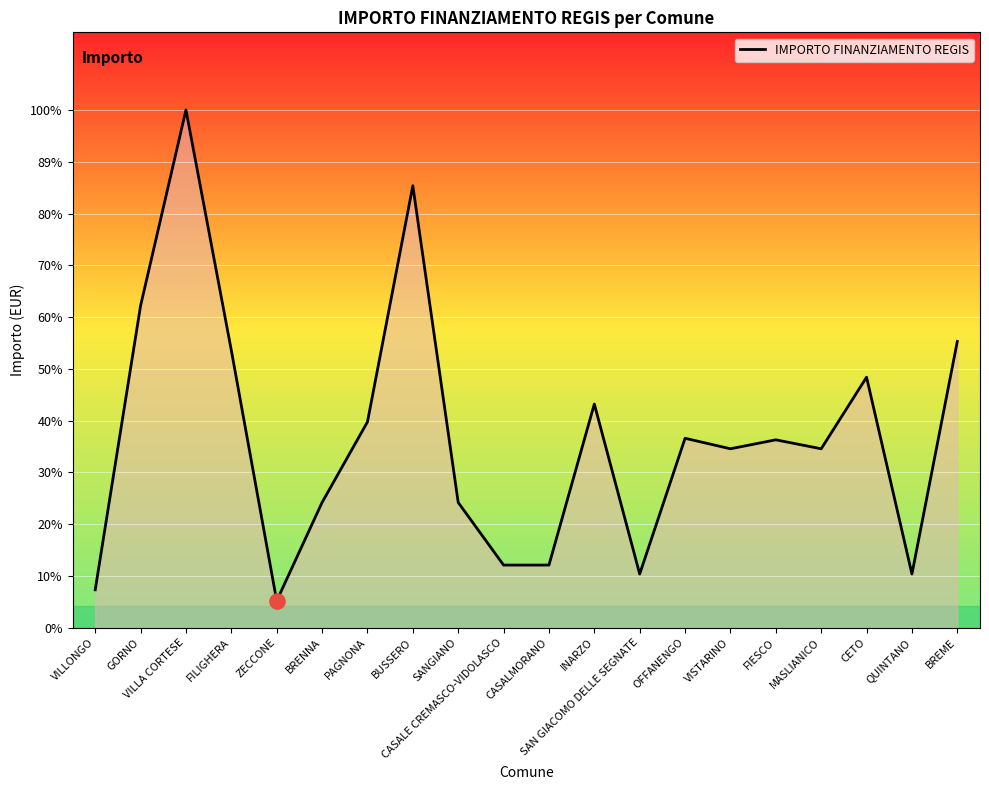

What is the change in value from ZECCONE to INARZO?

+5346